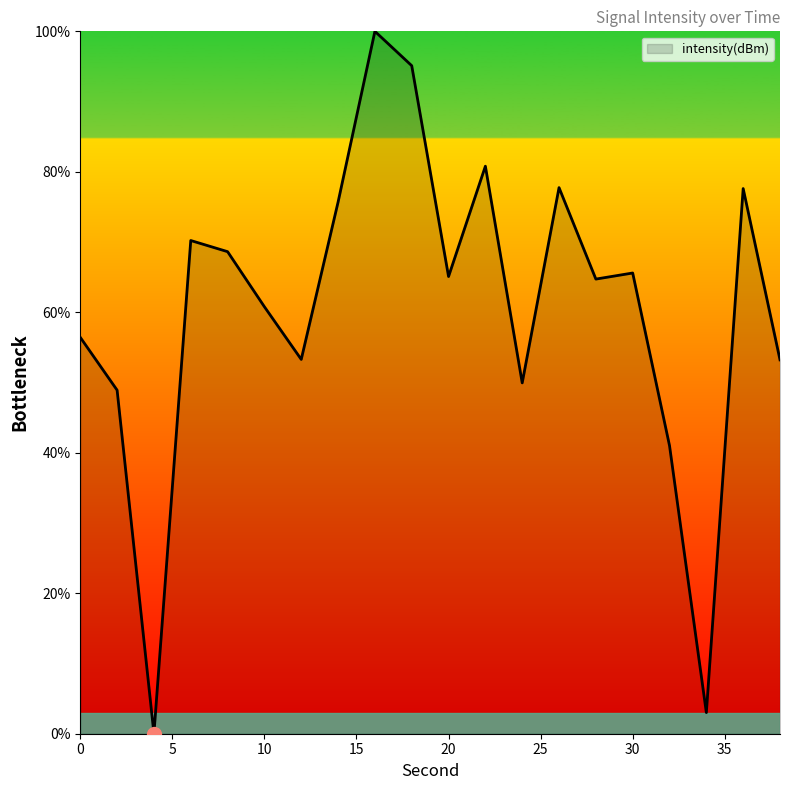

What is the maximum value shown in the chart?

100.0